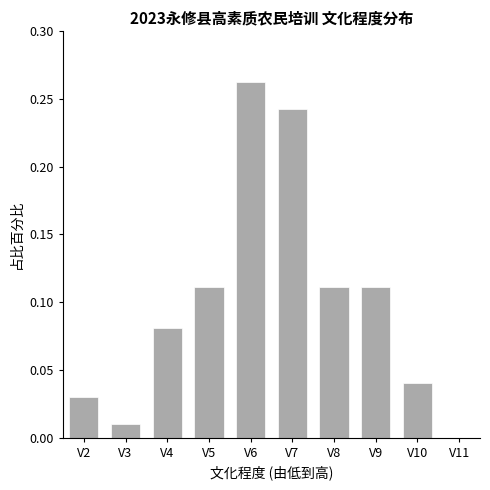

The value at V8 is 0.0. True or false?

False